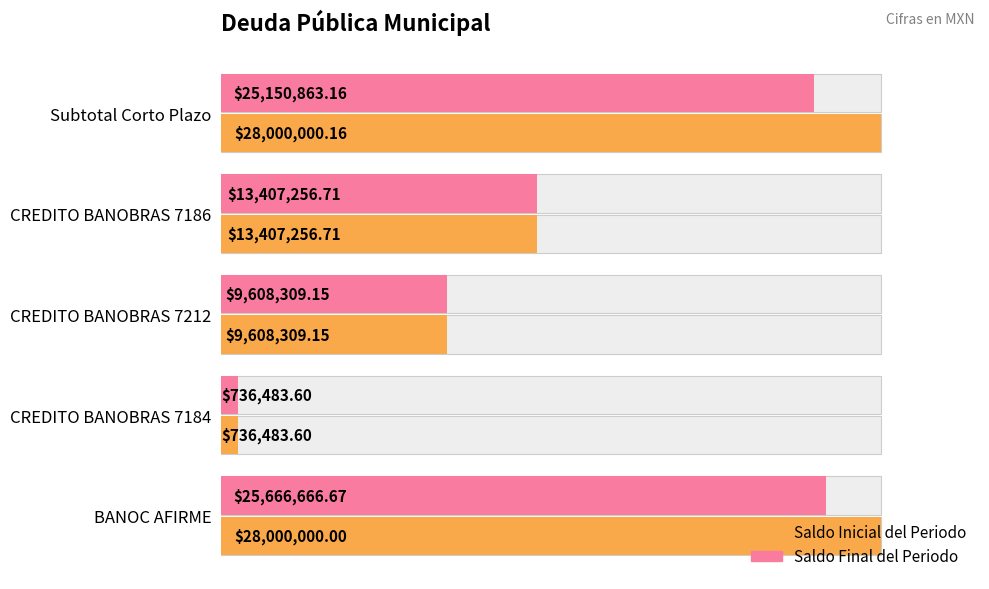

What value does the Saldo Final del Periodo series have at Subtotal Corto Plazo?

25150863.2